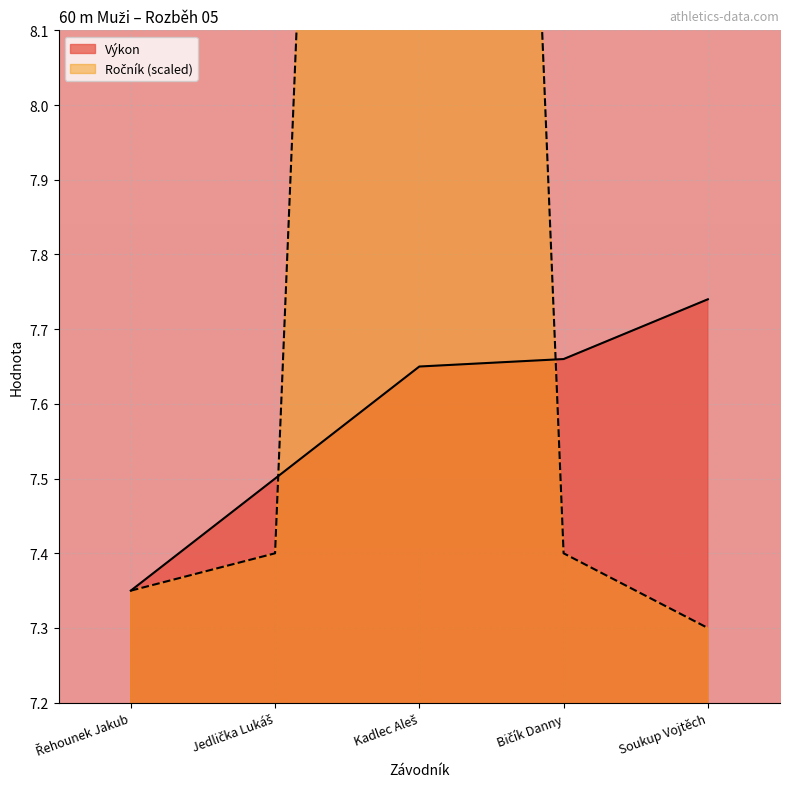

What is the sum of the Ročník values at Jedlička Lukáš and Kadlec Aleš?

19.5